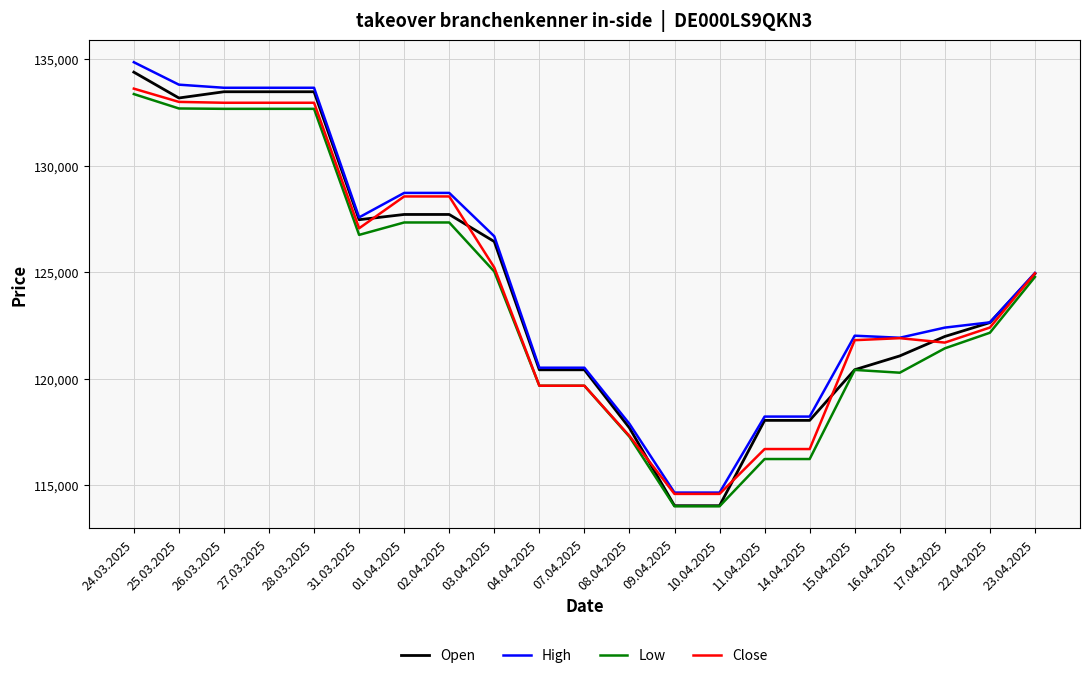

Is the value of Close at 08.04.2025 greater than the value of Open at 14.04.2025?

No